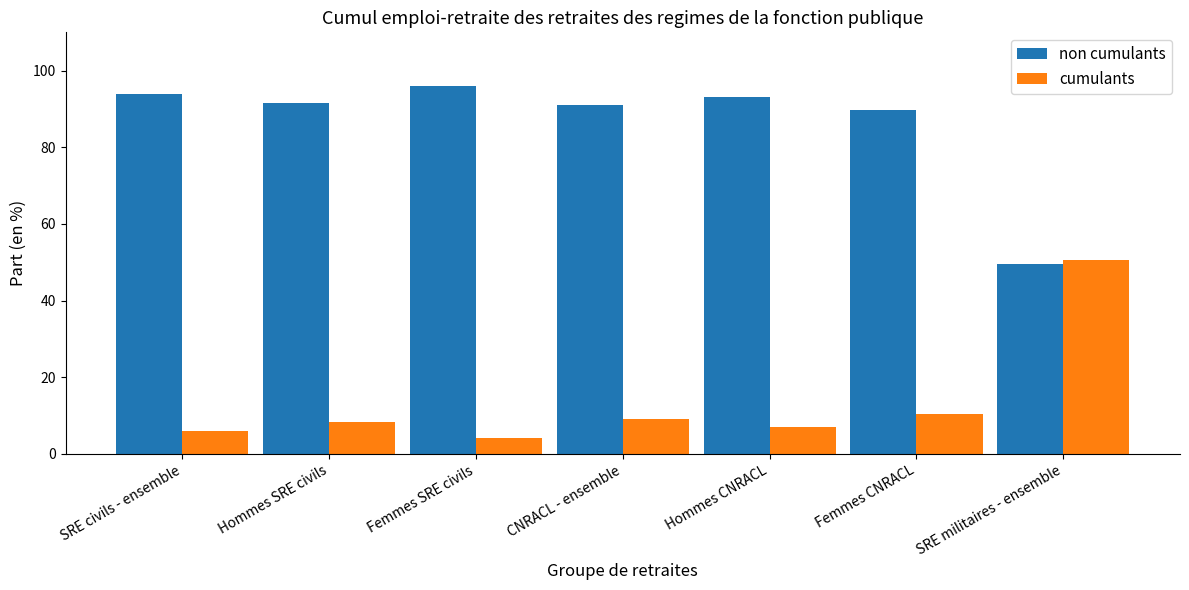

Reading left to right, extract all data points from this chart.

non cumulants: 94.0	91.7	96.0	91.0	93.1	89.7	49.5
cumulants: 6.0	8.3	4.0	9.0	6.9	10.3	50.5